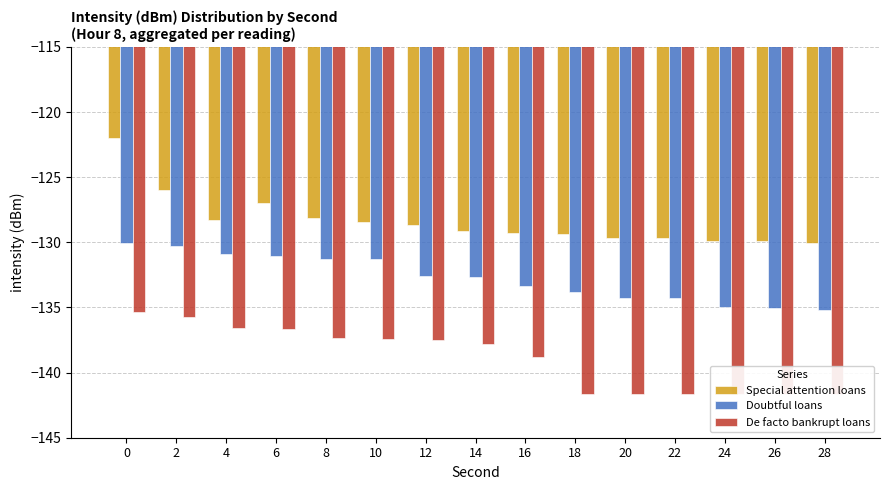

Which has a higher value, 26 or 20?

20